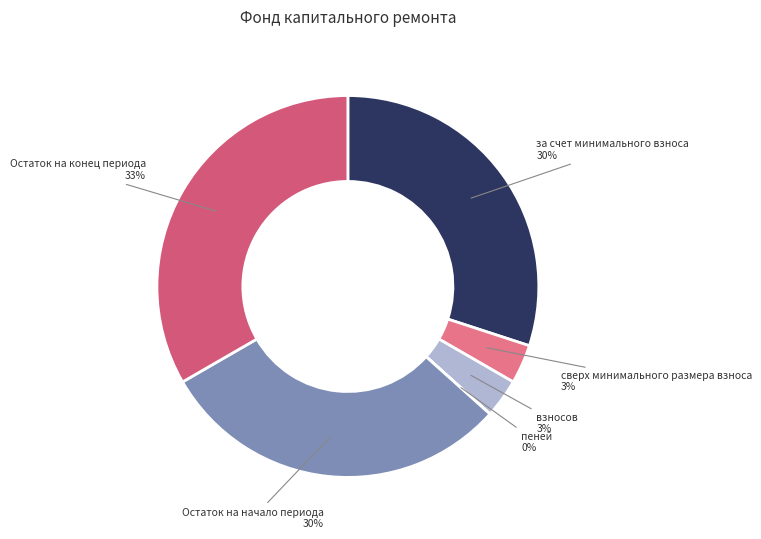

Is the sum of сверх минимального размера взноса and взносов greater than half?

No